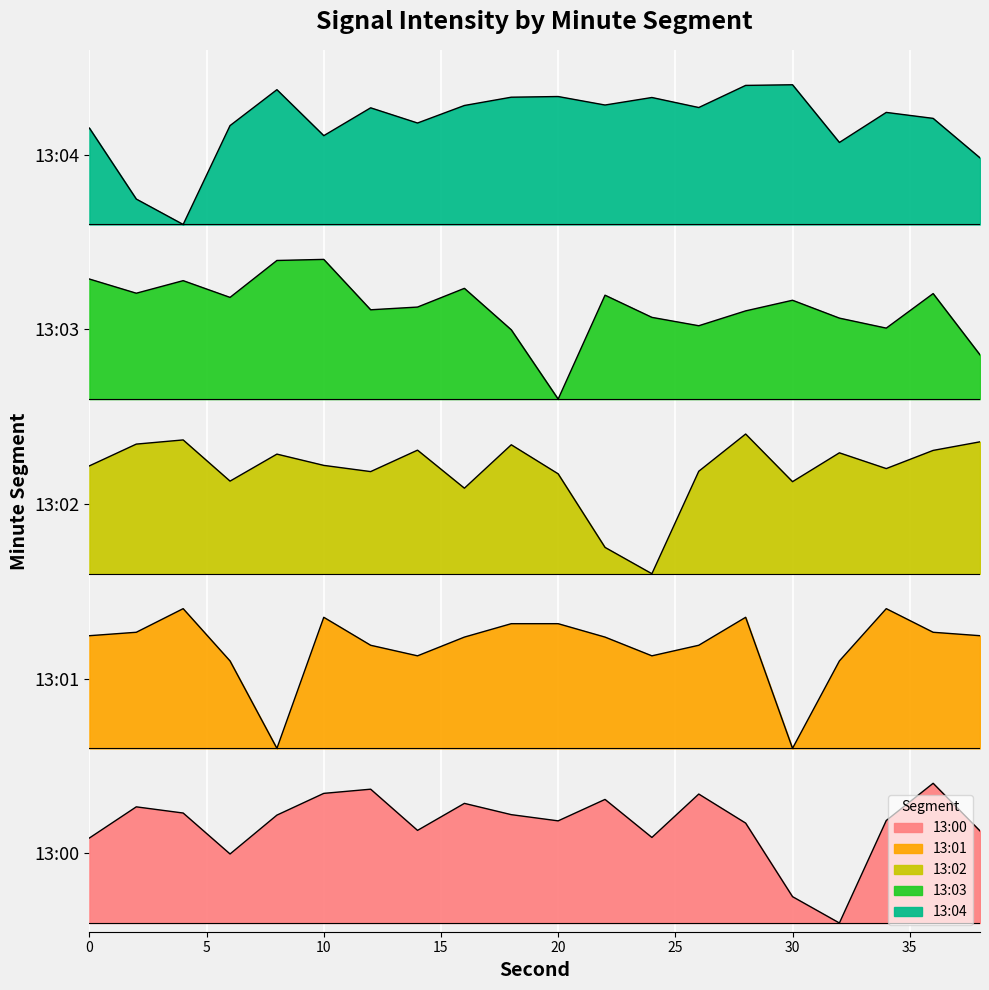

How many data points in 13:03 are above 3?

19